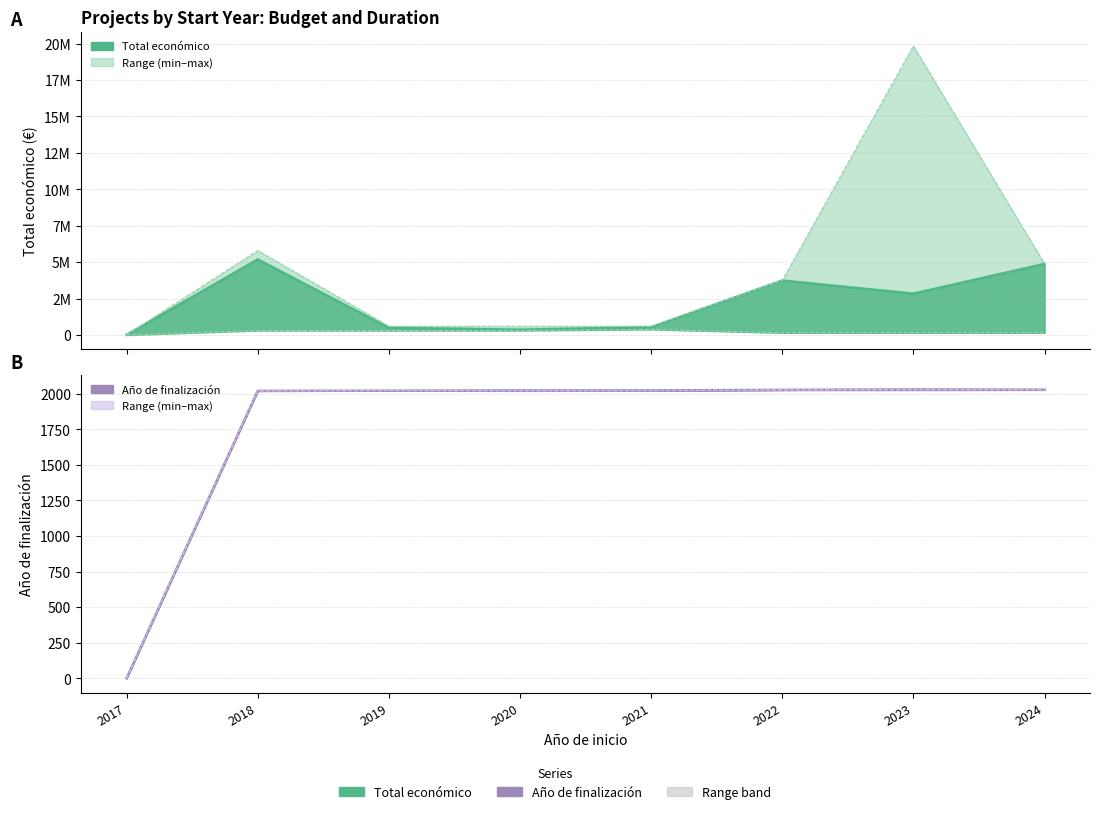

True or false: Total económico lower and Total económico intersect in this chart.

False